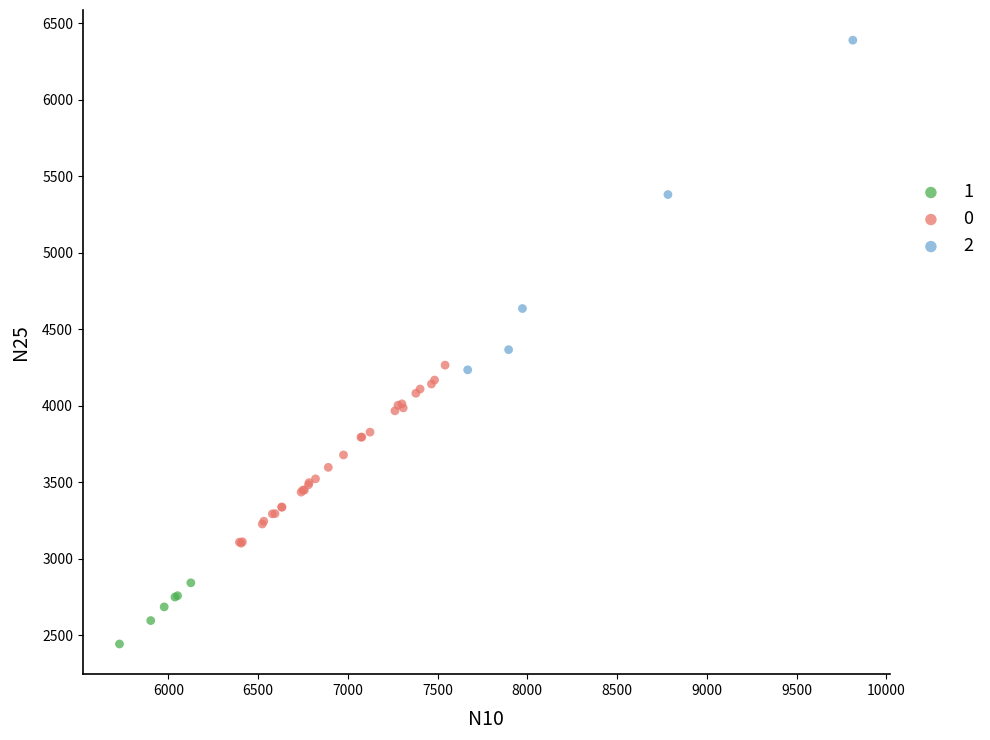

Which series has the largest Y range (max minus min)?

2